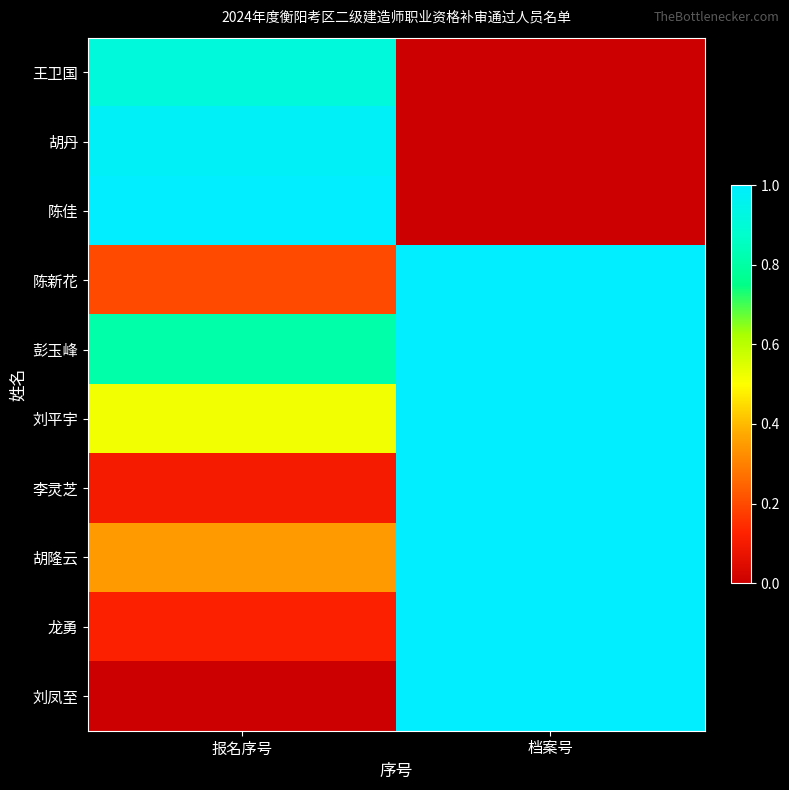

How many data points does each series have?

2